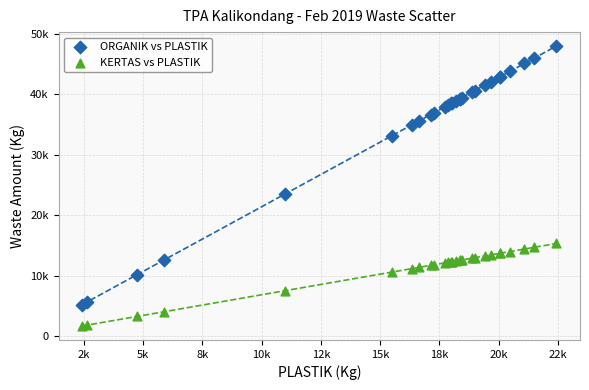

Which series has the widest spread of Y values?

ORGANIK vs PLASTIK